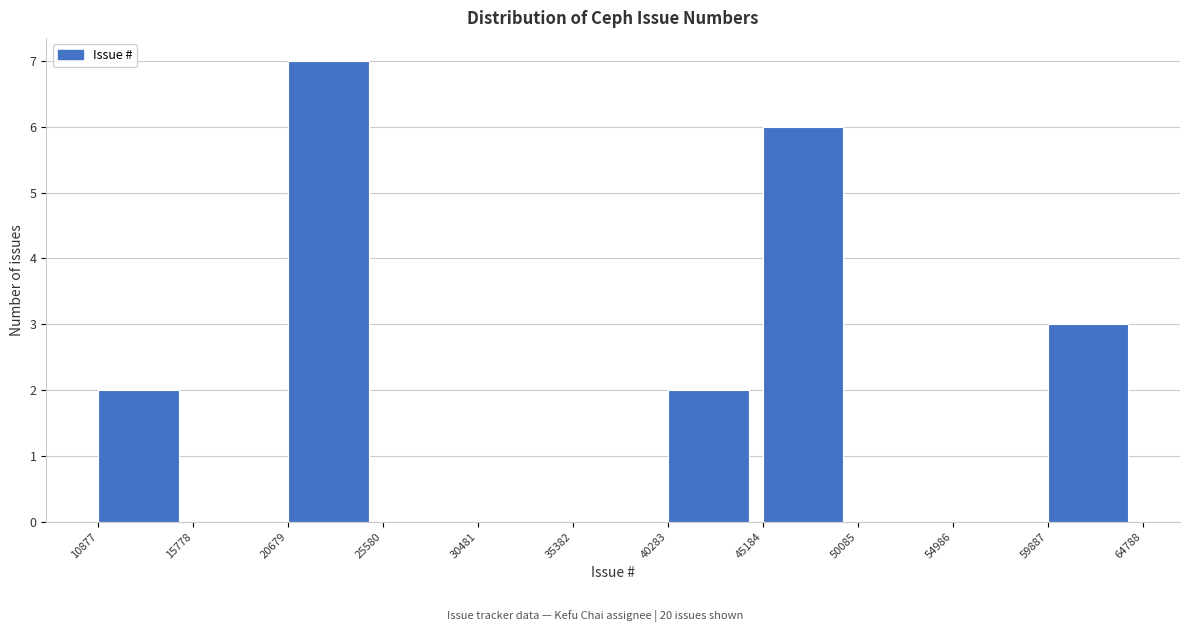

Reading left to right, transcribe this chart: for each bar, give the range it covers on the x-axis and its height. The values are not printed on the chart, so give them approximately, as read against the axis.

10877 to 15778: 2
15778 to 20679: 0
20679 to 25580: 7
25580 to 30481: 0
30481 to 35382: 0
35382 to 40283: 0
40283 to 45184: 2
45184 to 50085: 6
50085 to 54986: 0
54986 to 59887: 0
59887 to 64788: 3